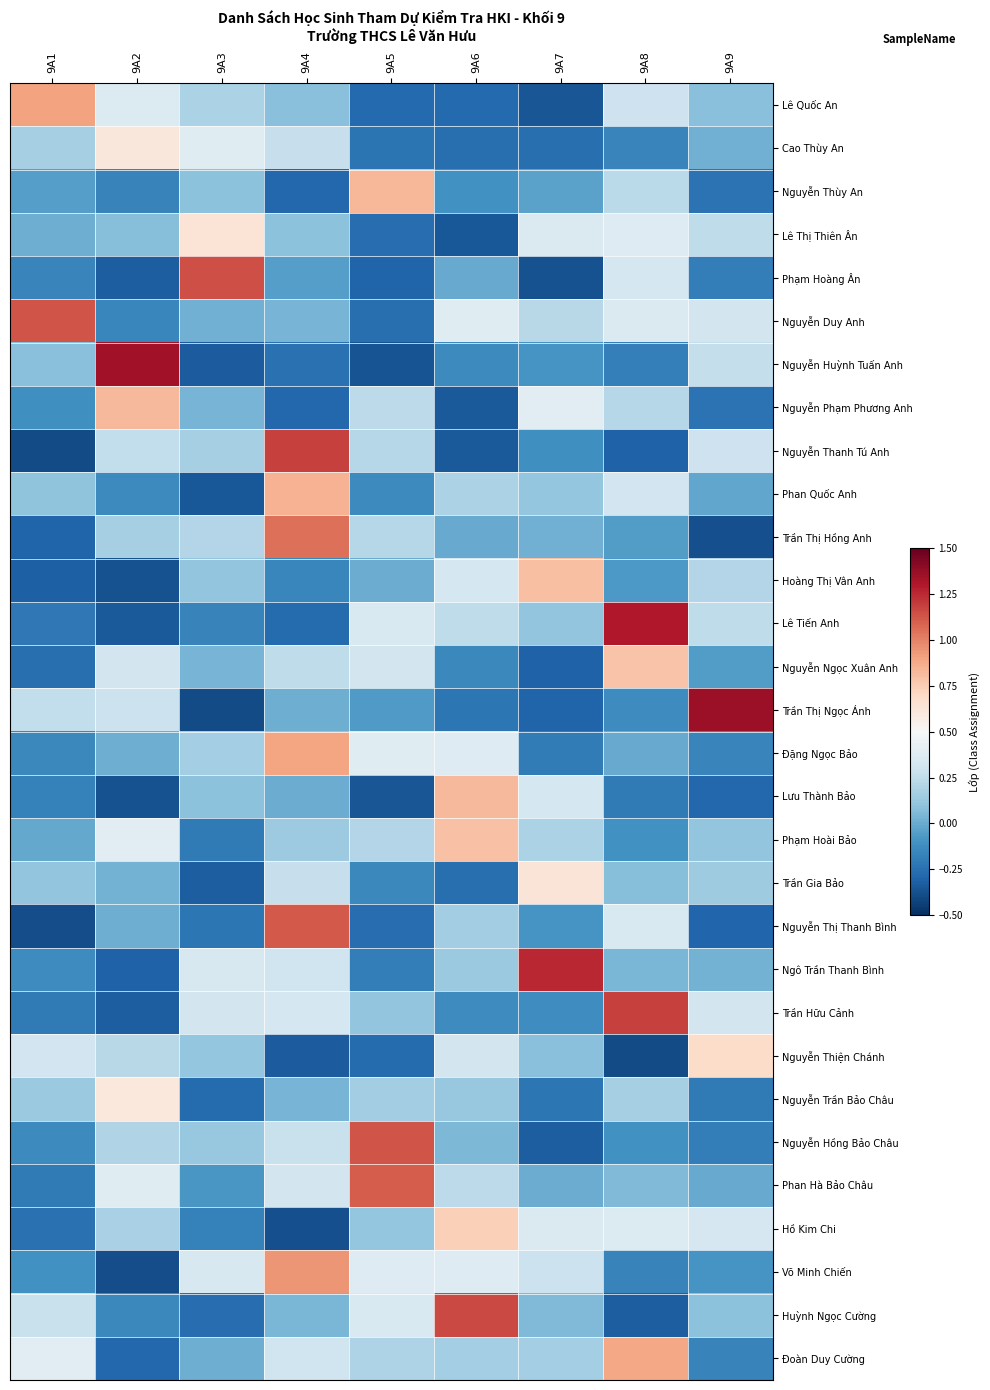

Which label corresponds to the largest value in the chart?

9A9